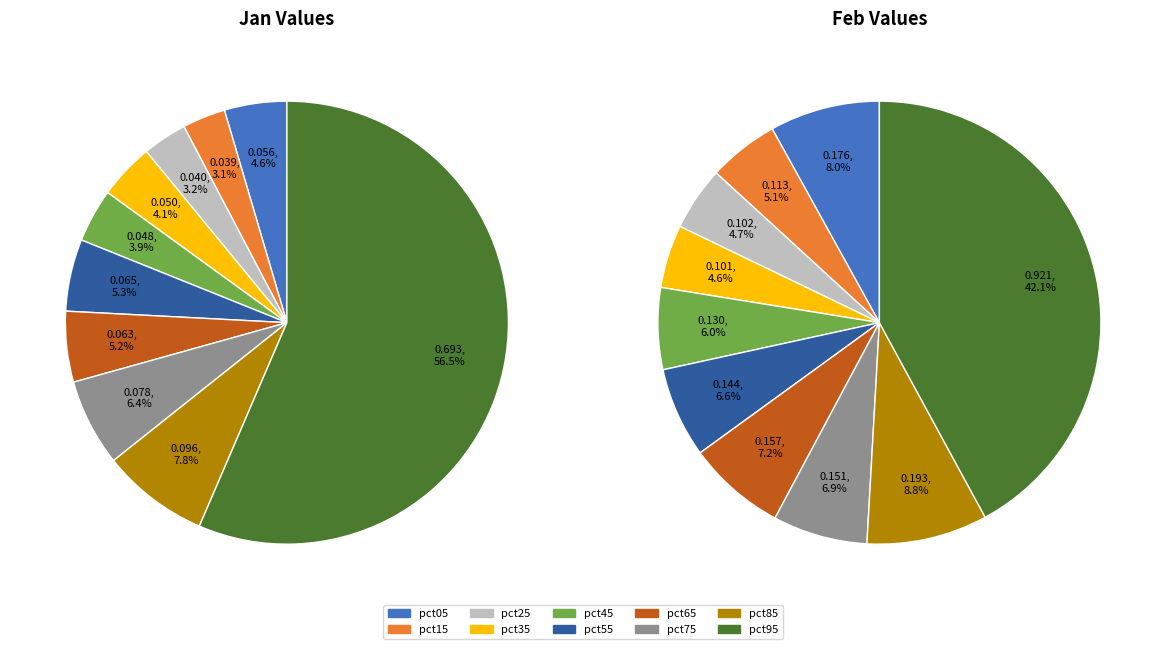

Does any single category account for the majority?

Yes